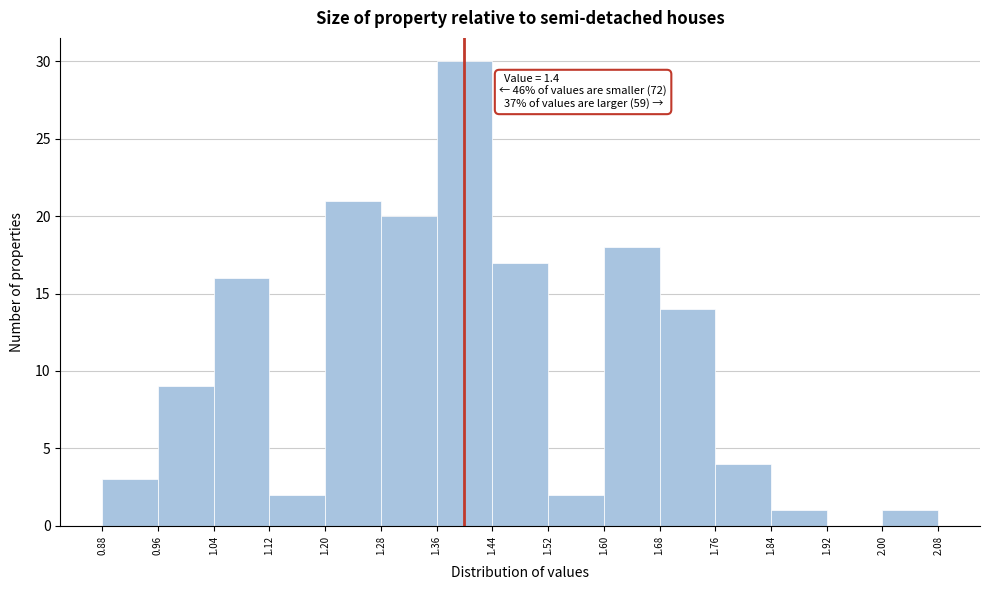

Over which range of the x-axis is the bar tallest?

1.36 to 1.44